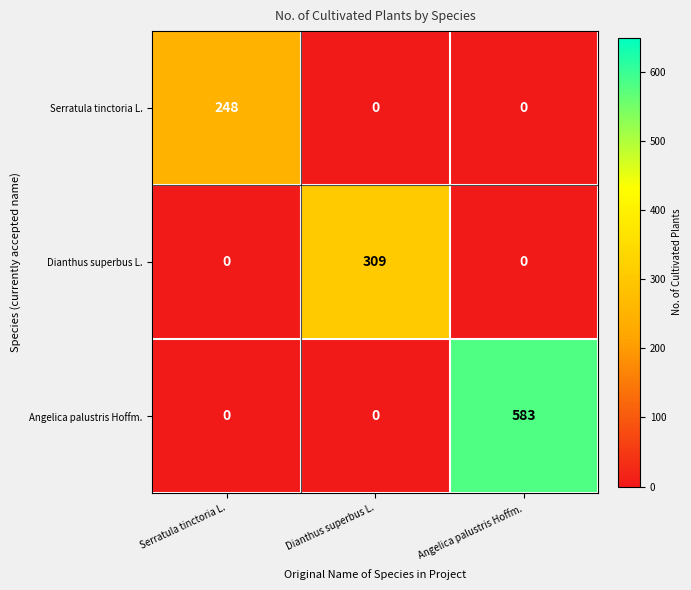

Which series has the largest total across all categories?

Angelica palustris Hoffm.